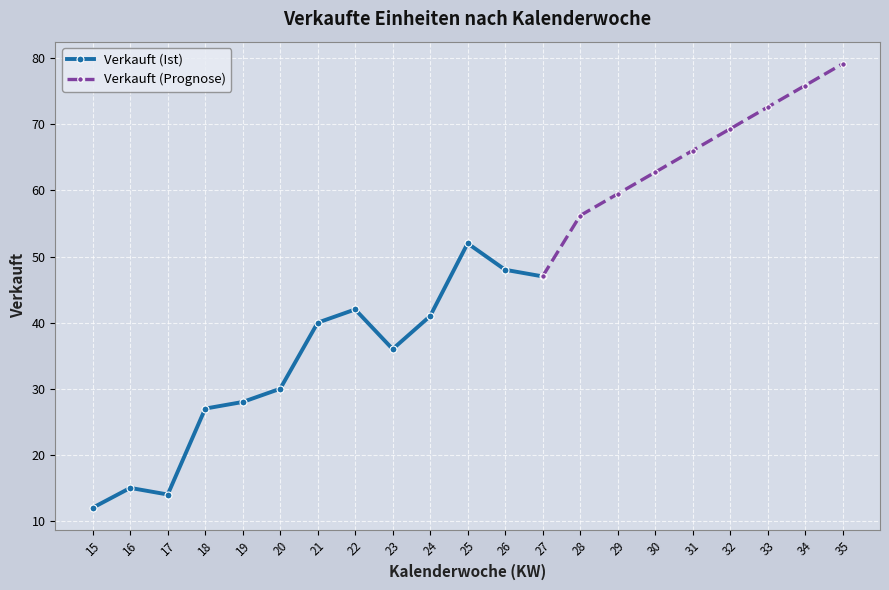

Approximately how many times larger is the value at 22 compared to 16?

2.8